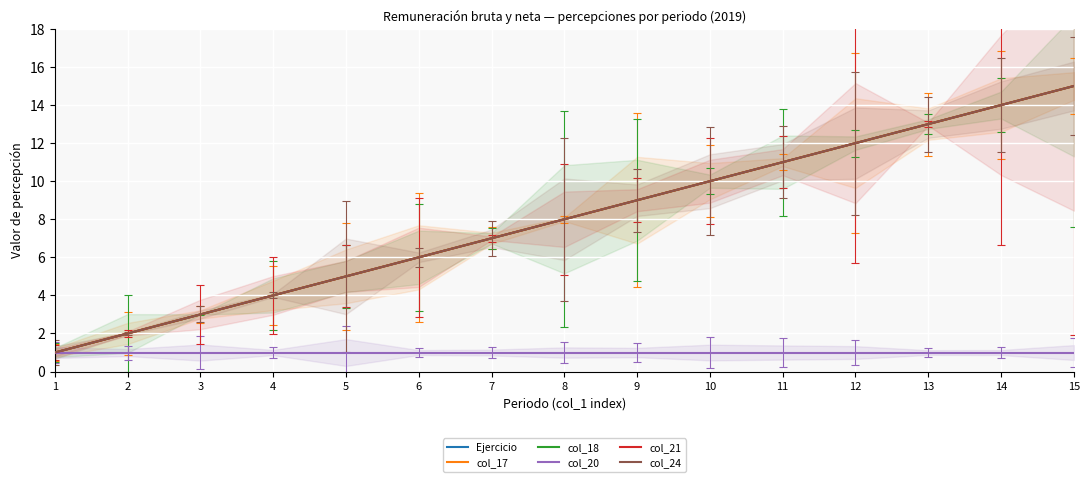

Between 15 and 9, which is larger?

15